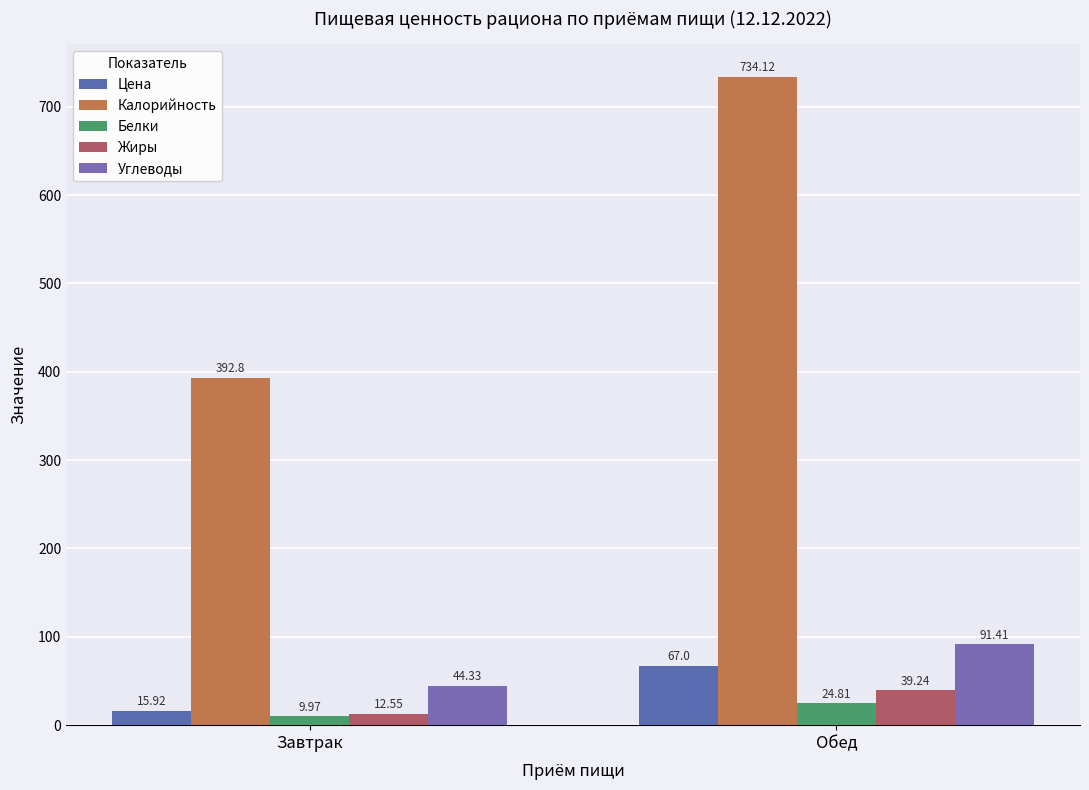

True or false: Цена has a value of 6.7 at Завтрак.

False